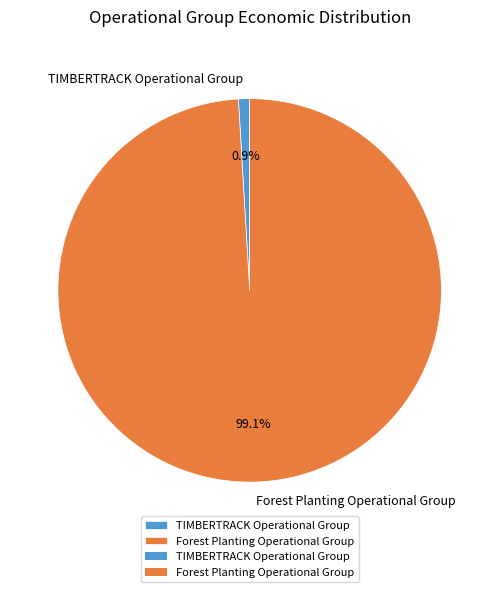

Is there any slice that represents more than half of the pie?

Yes